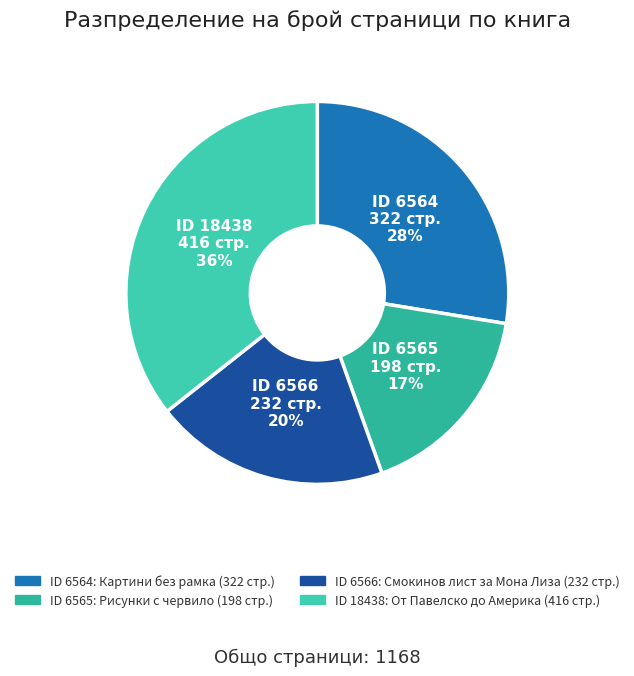

Count the number of slices in the pie.

4